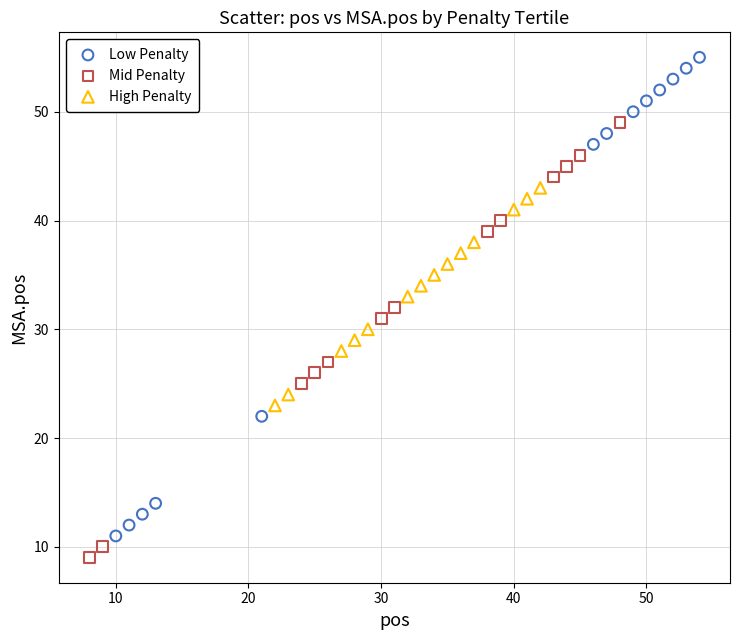

Which series contains the highest Y value?

Low Penalty